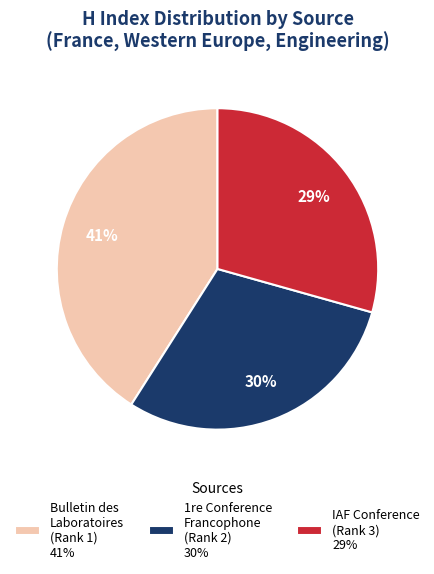

What is the ratio of the value at 1re Conference Francophone (Rank 2) 30% to the value at IAF Conference (Rank 3) 29%?

1.0